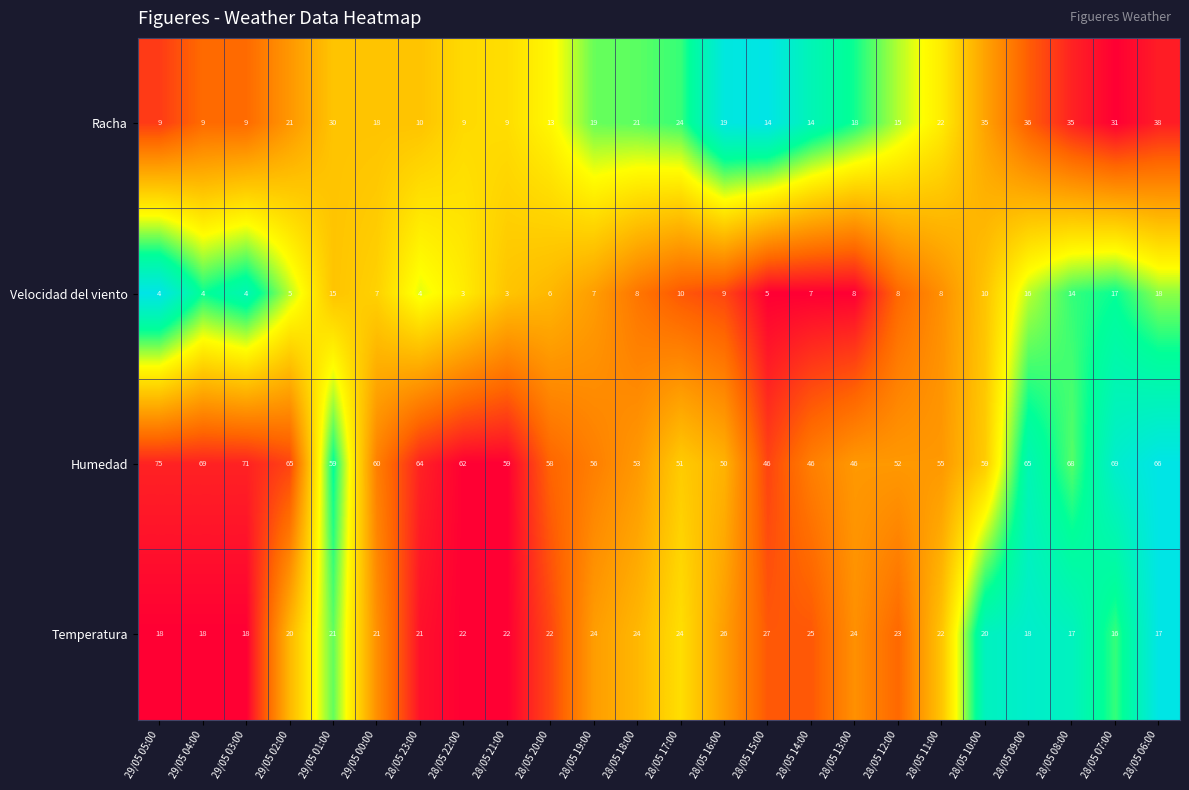

How many series are shown in this chart?

4